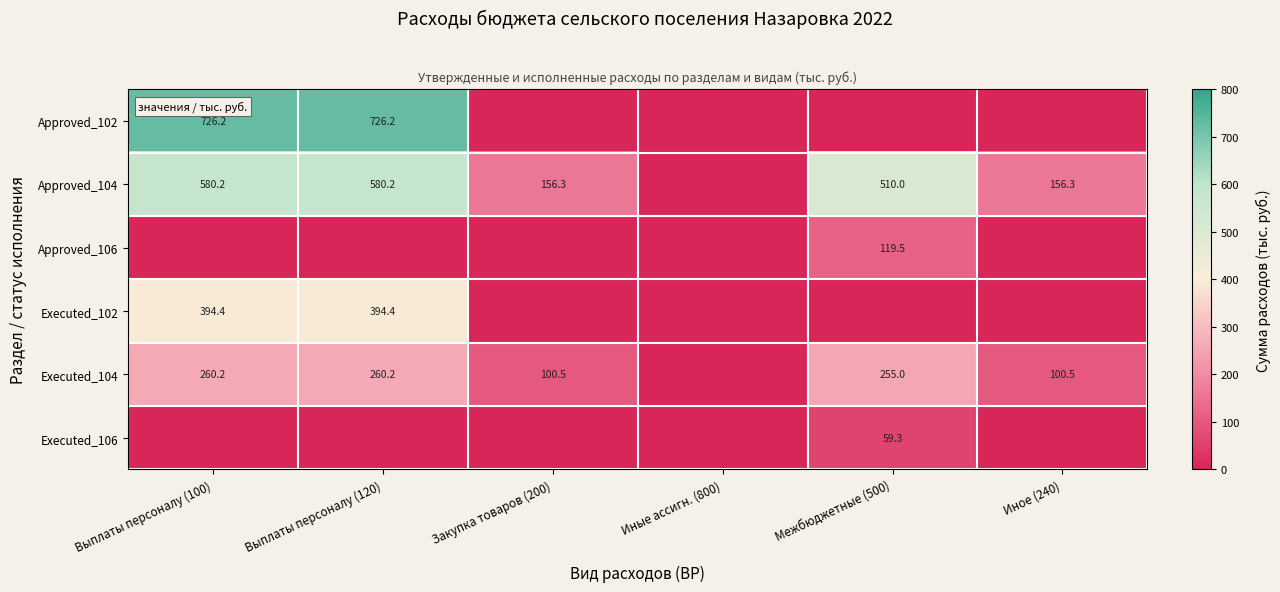

What is the difference between the Approved_104 values at Иное (240) and Межбюджетные (500)?

353.7